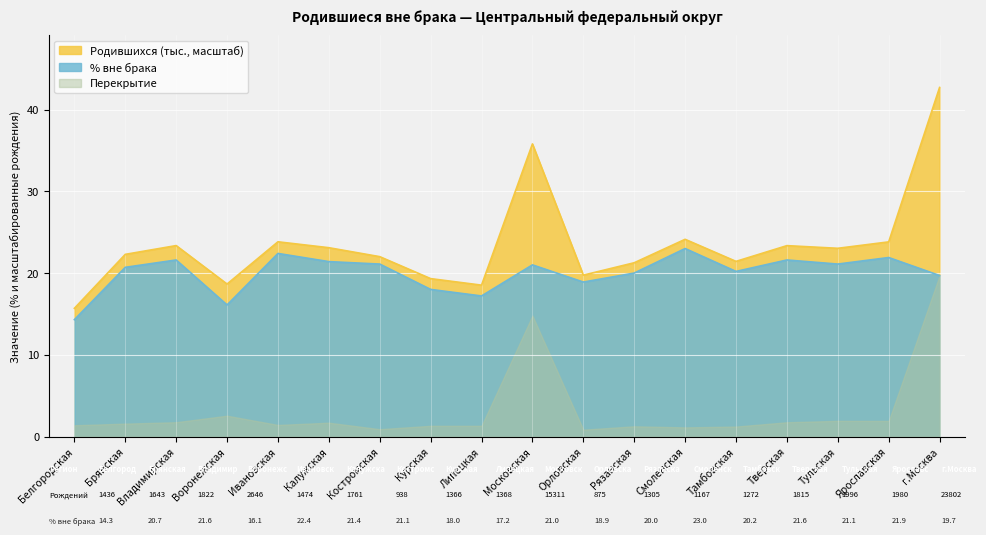

What is the change in value from Воронежская to Смоленская?

+6.9